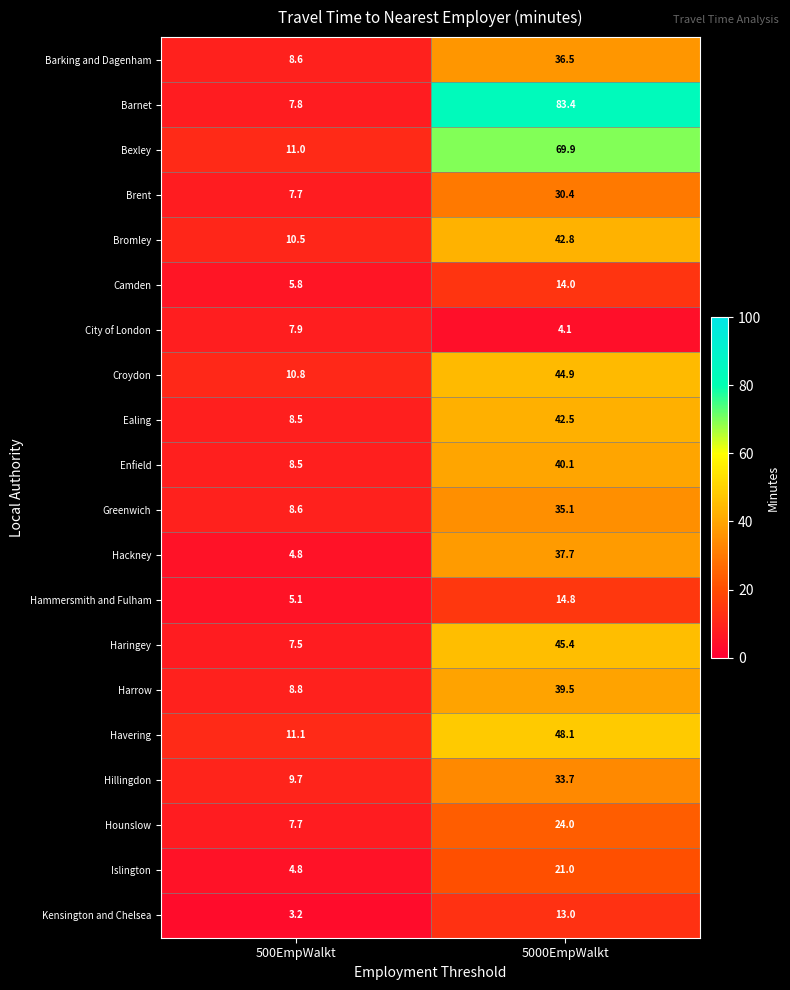

At 5000EmpWalkt, list the series in order from smallest to largest.

City of London, Kensington and Chelsea, Camden, Hammersmith and Fulham, Islington, Hounslow, Brent, Hillingdon, Greenwich, Barking and Dagenham, Hackney, Harrow, Enfield, Ealing, Bromley, Croydon, Haringey, Havering, Bexley, Barnet